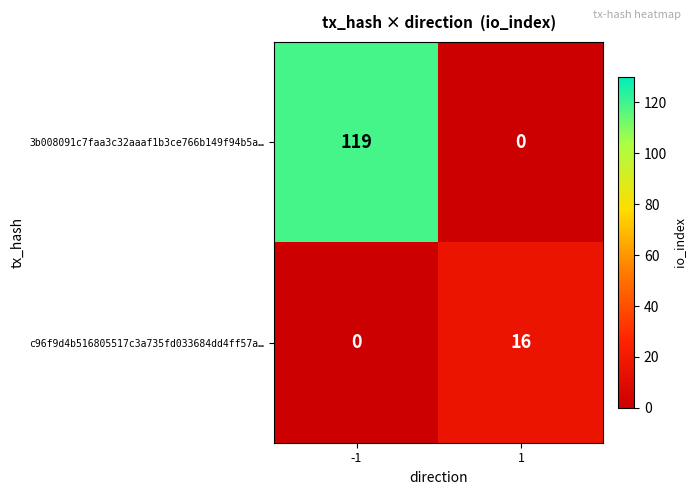

True or false: c96f9d4b516805517c3a735fd033684dd4ff57a… has a value of 16 at 1.

True